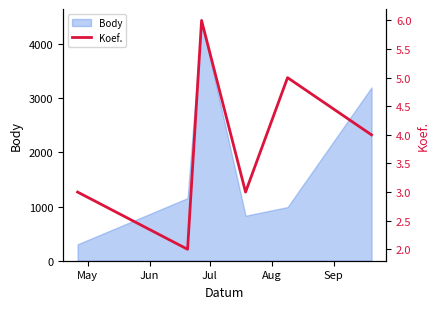

How many values are below 4?

3